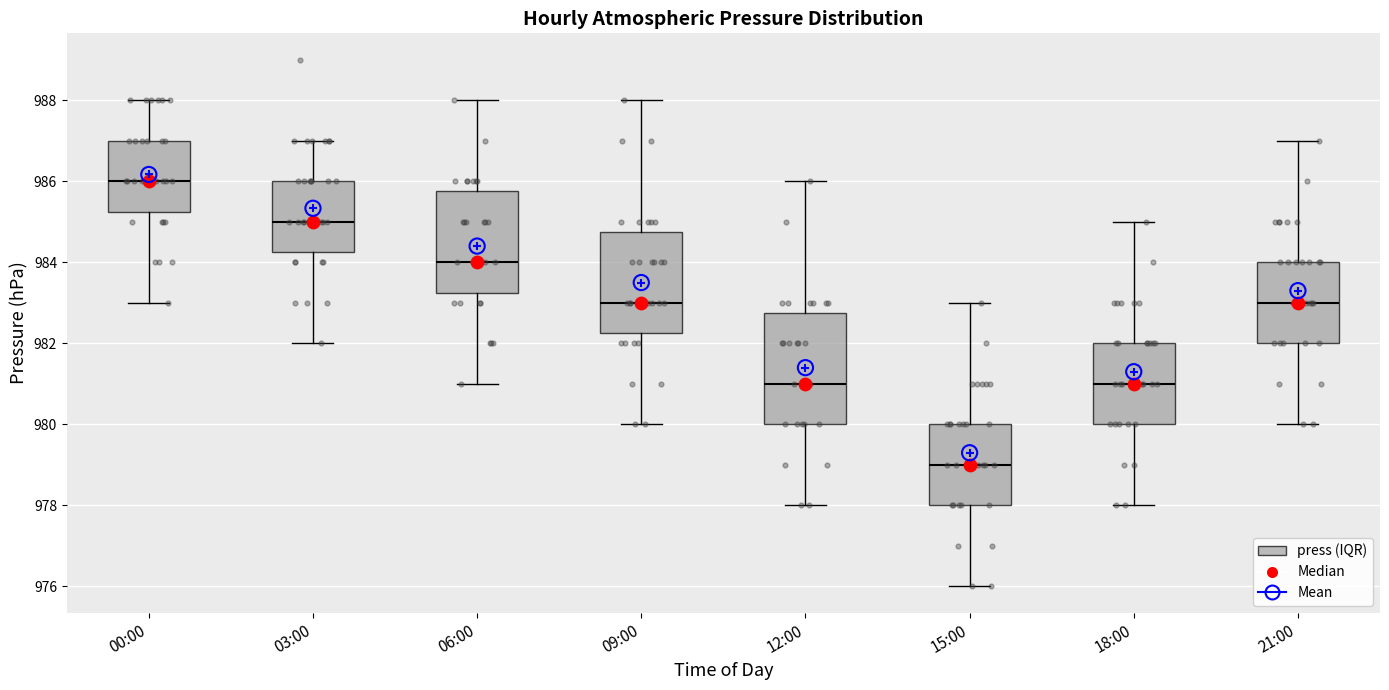

Comparing the boxes themselves (not the whiskers), which one is the tallest?

12:00